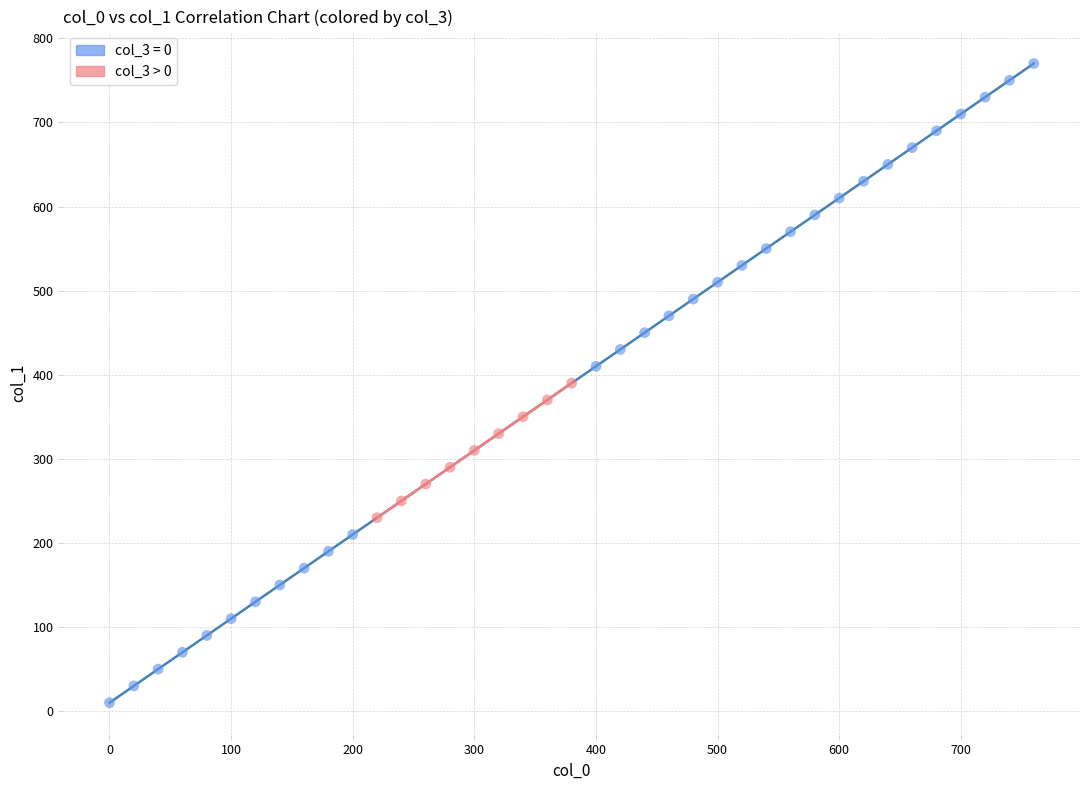

Which series contains the lowest Y value?

col_3 = 0